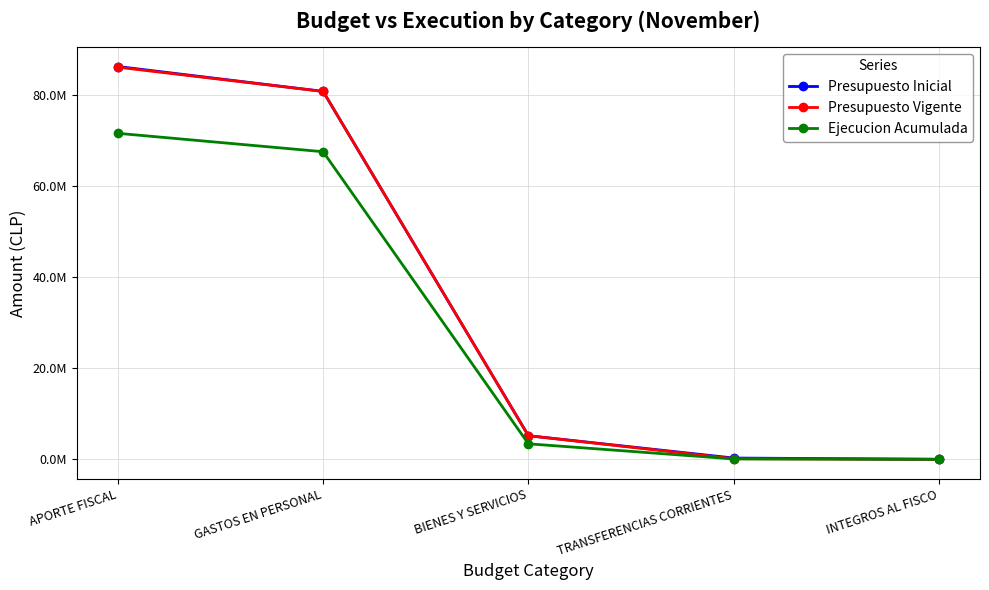

At TRANSFERENCIAS CORRIENTES, list the series in order from smallest to largest.

Ejecucion Acumulada, Presupuesto Vigente, Presupuesto Inicial